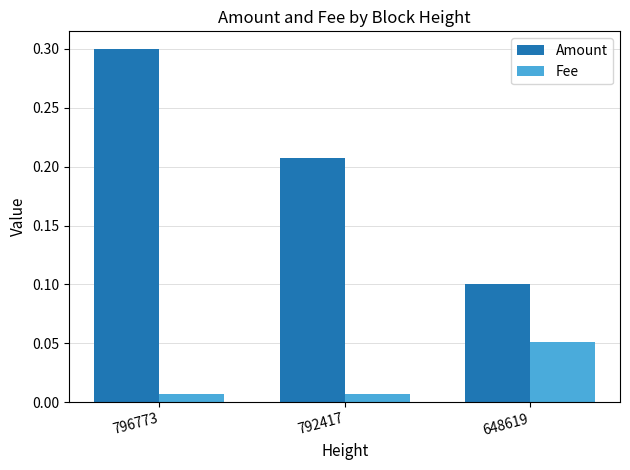

At which category is the sum across all series the highest?

796773